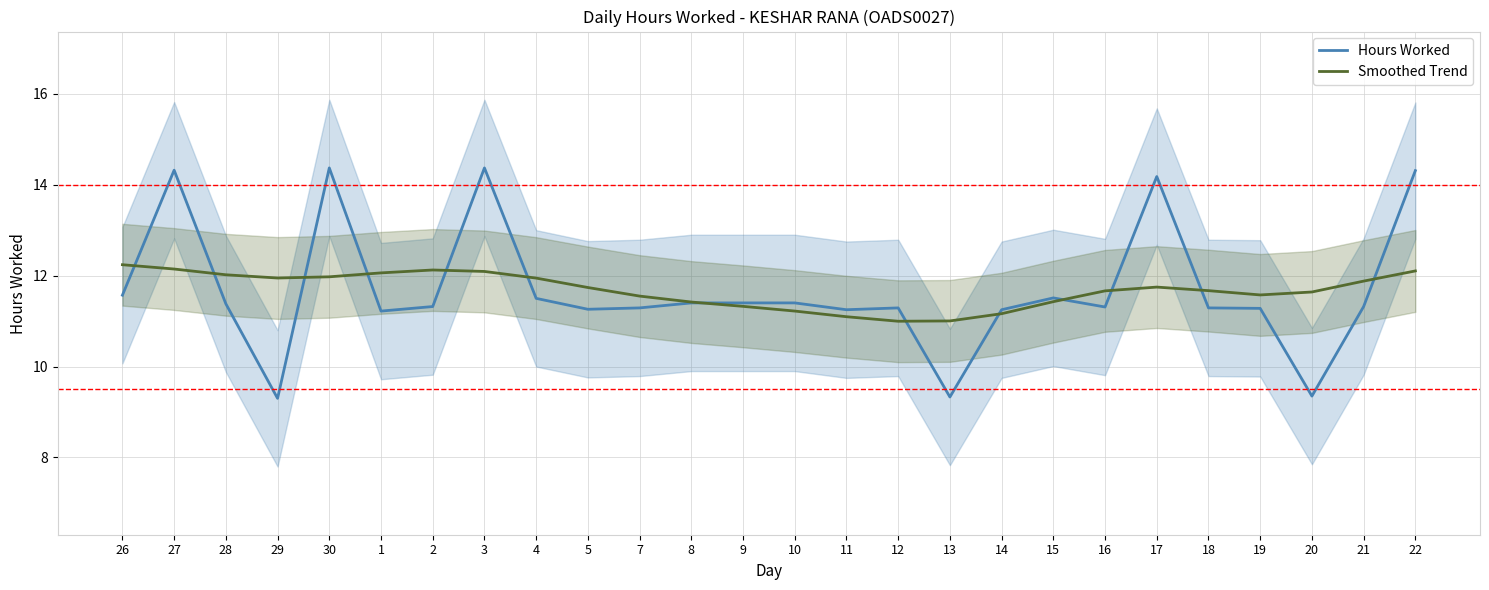

What is the sum of the Smoothed Trend values at 12 and 1?

23.1